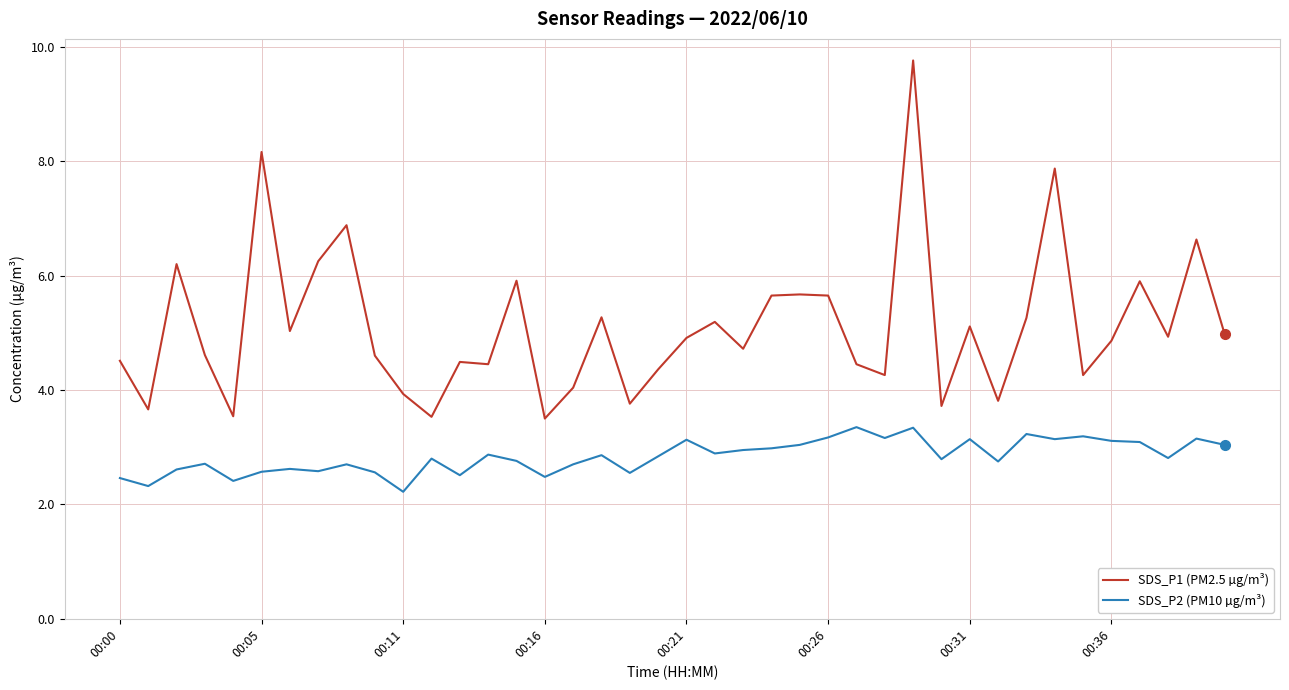

What is the sum of all SDS_P1 (PM2.5 µg/m³) values?

204.3